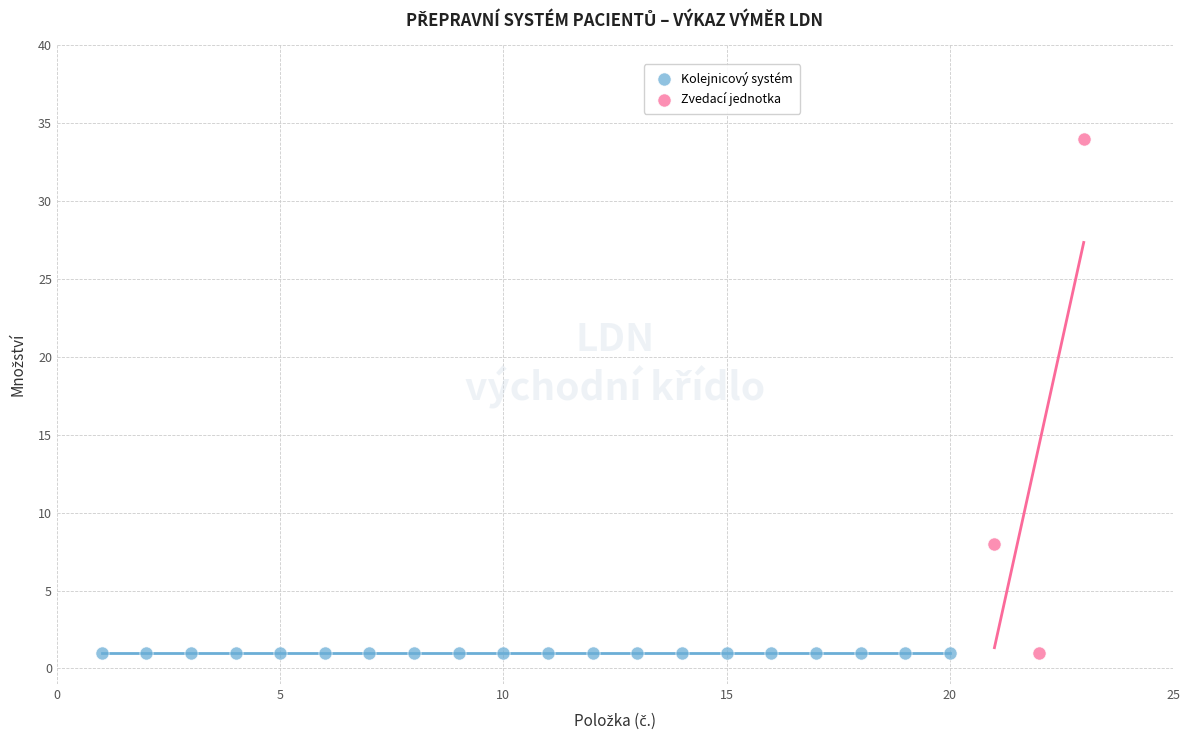

Which series reaches the maximum Y coordinate?

Zvedací jednotka